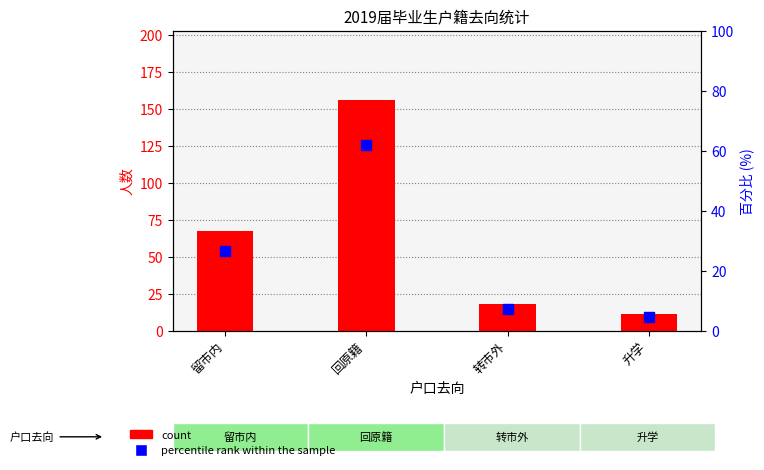

Is the value of percentile rank within the sample at 留市内 greater than the value of count at 回原籍?

No